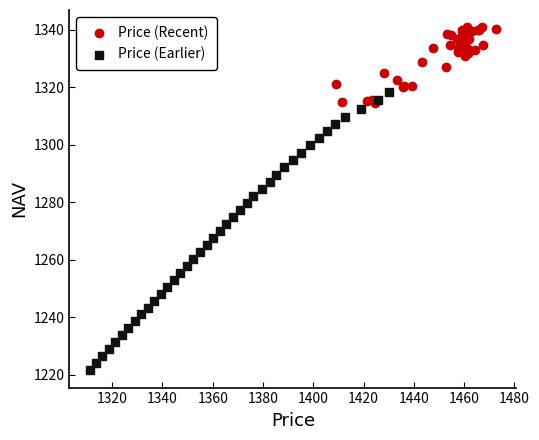

Which series reaches the minimum Y coordinate?

Price (Earlier)